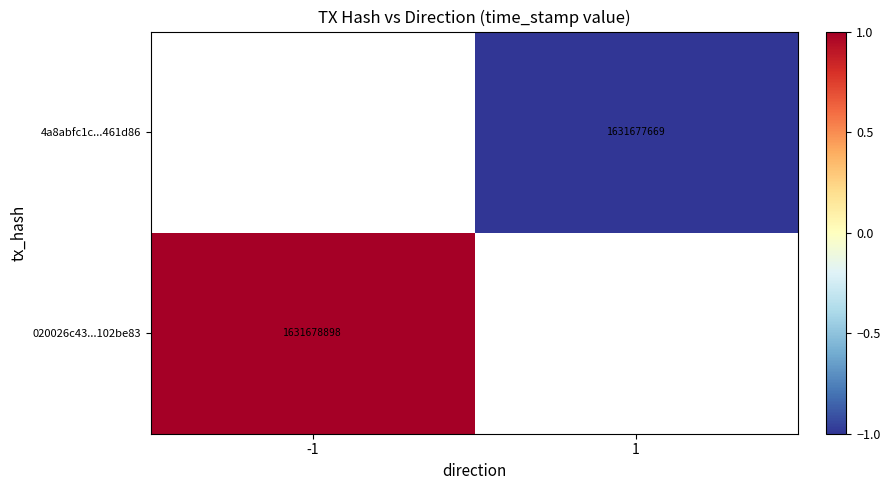

The 020026c43...102be83 series shows 1631678898 at -1. True or false?

True